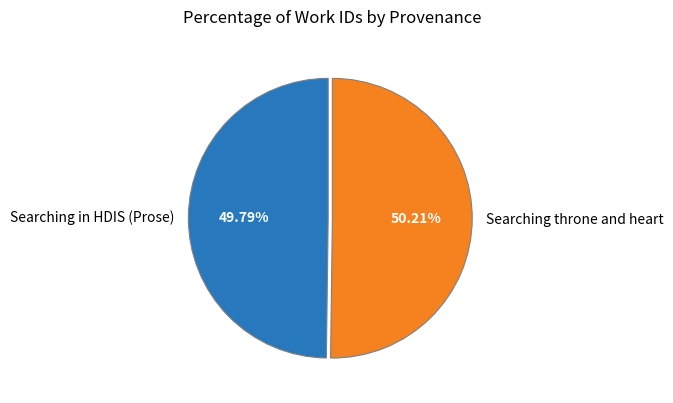

How much of the chart is everything except Searching throne and heart?

49.8%